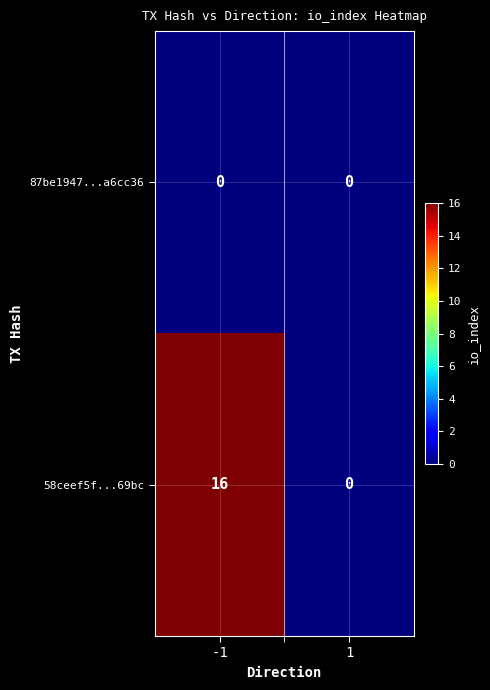

What is the approximate value of 58ceef5f...69bc at -1, to the nearest 5?

15